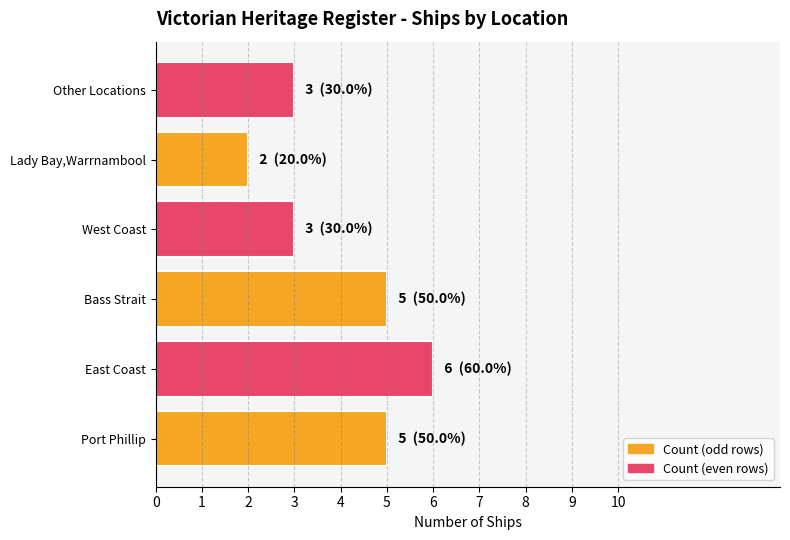

Count the number of categories in the chart.

6